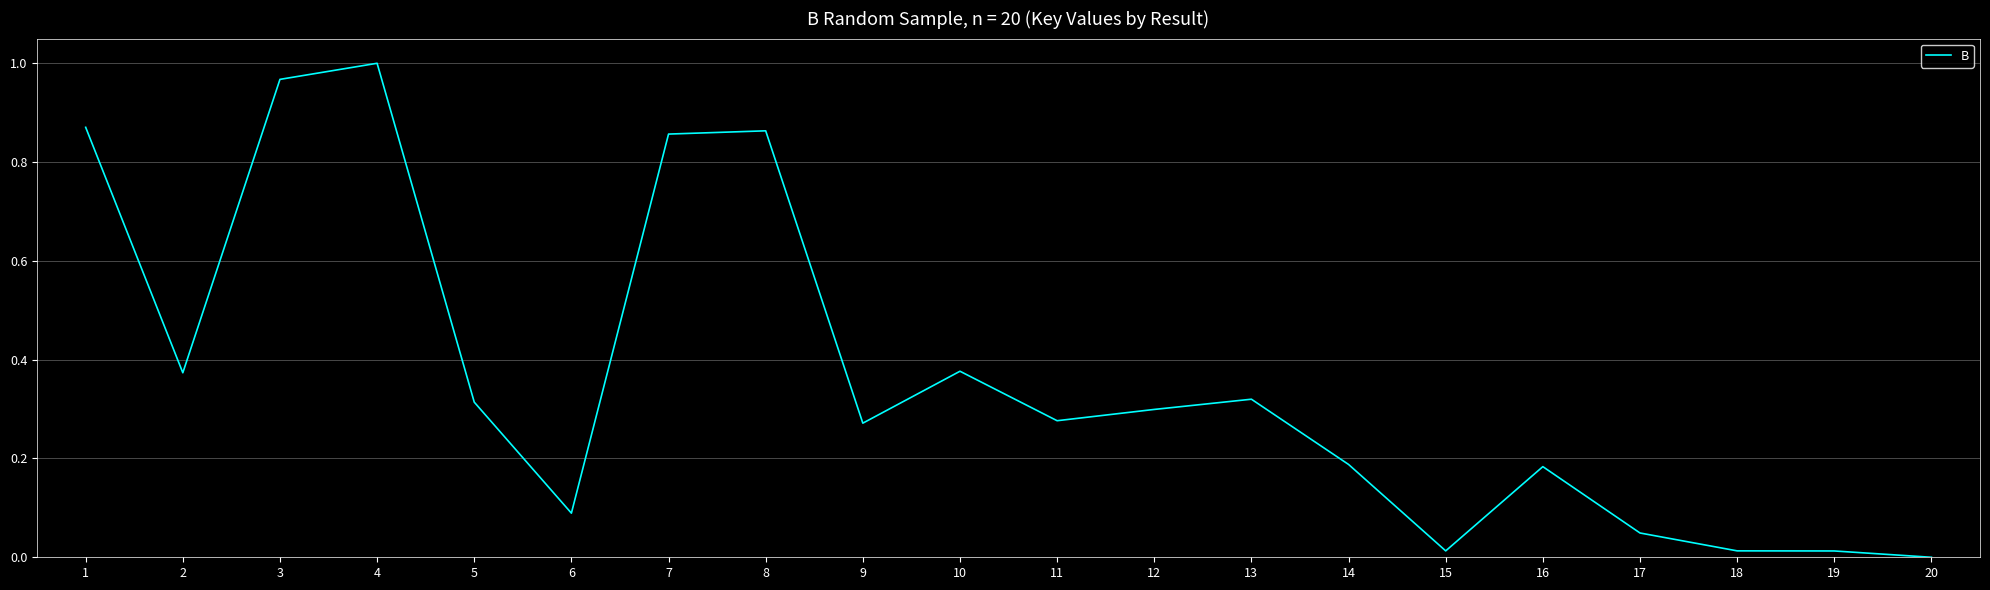

Count the number of categories in the chart.

20